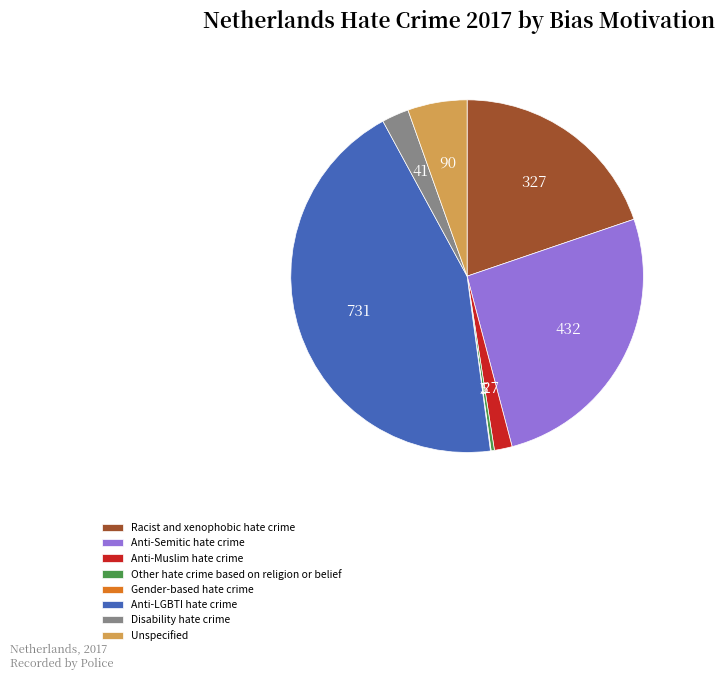

Which slice is the largest?

Anti-LGBTI hate crime